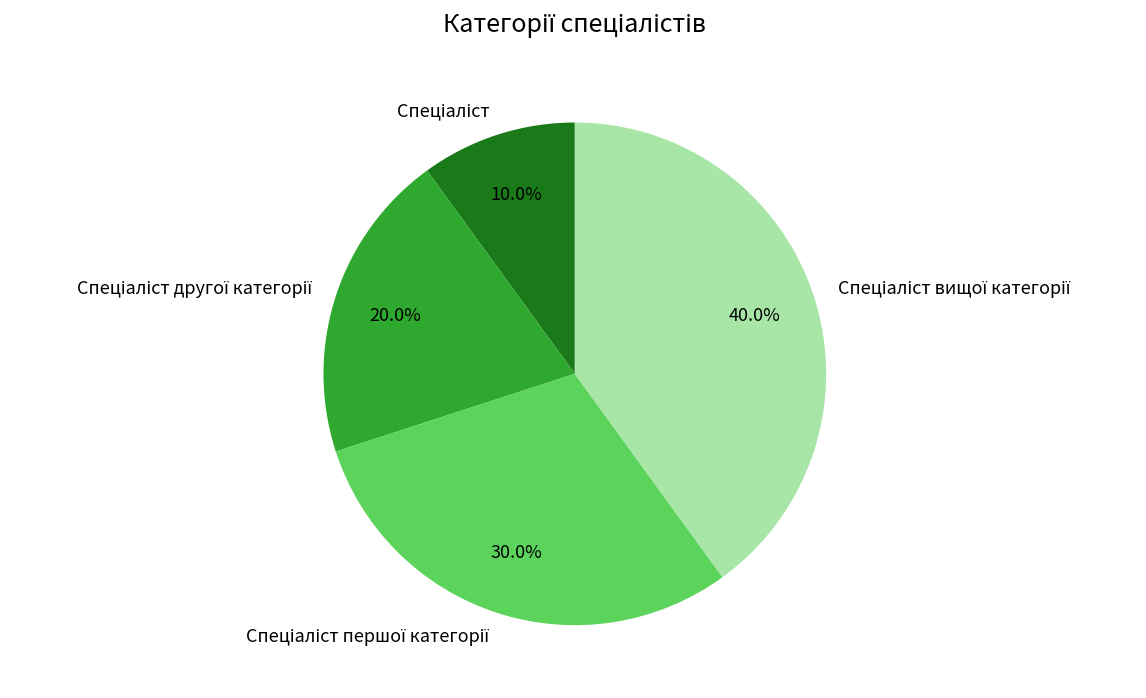

Is there any slice that represents more than half of the pie?

No